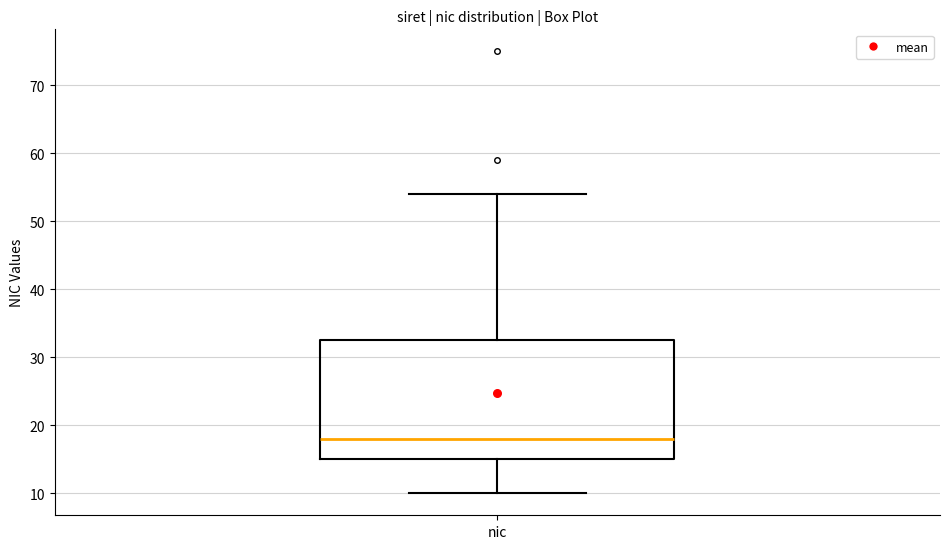

Transcribe this box plot: give where the median line is, the range the box spans, and where the two whiskers end, as read against the y-axis. The values are not printed on the chart, so give them approximately, as read against the axis.

median 18, box 15 to 33, whiskers 10 to 54